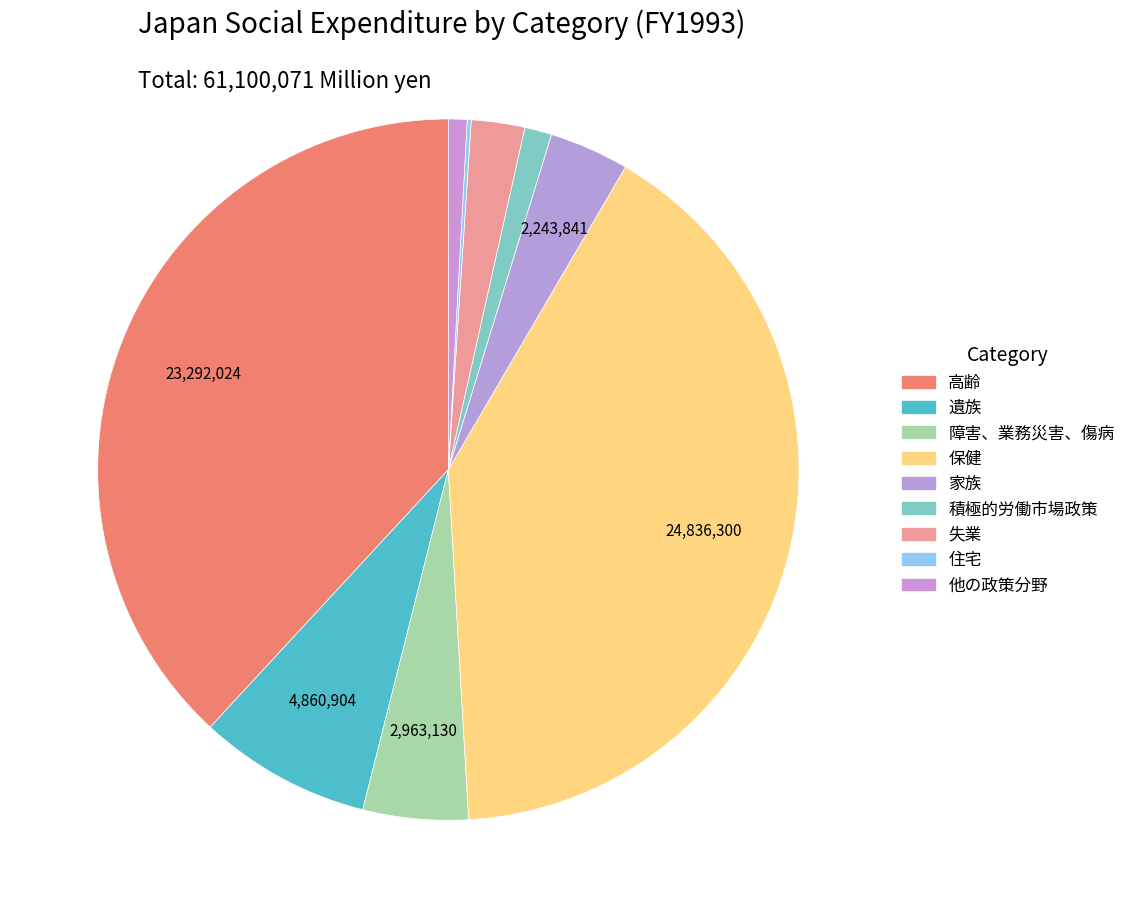

True or false: 失業 accounts for 2% of the total.

True